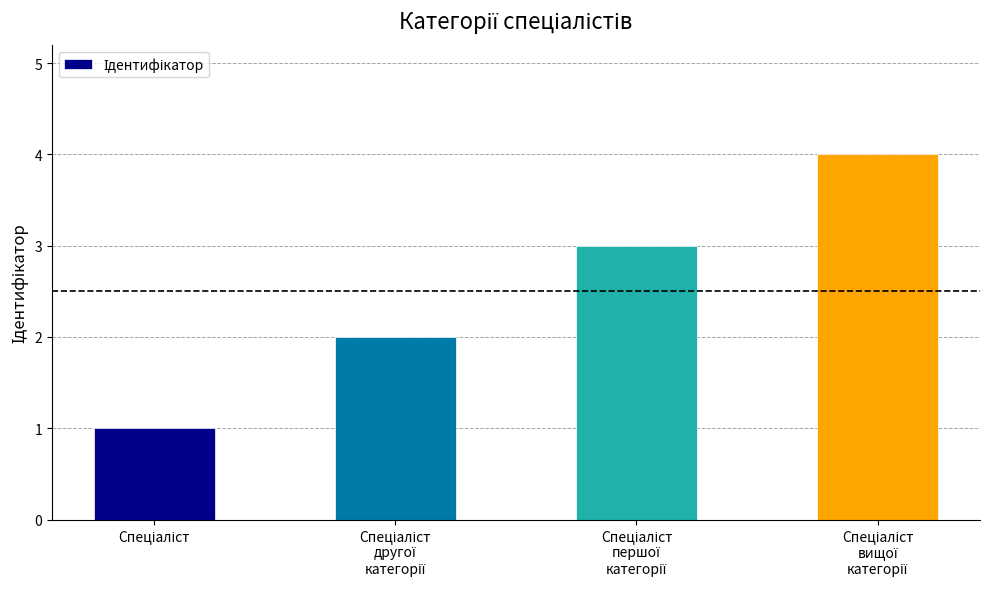

What is the maximum value shown in the chart?

4